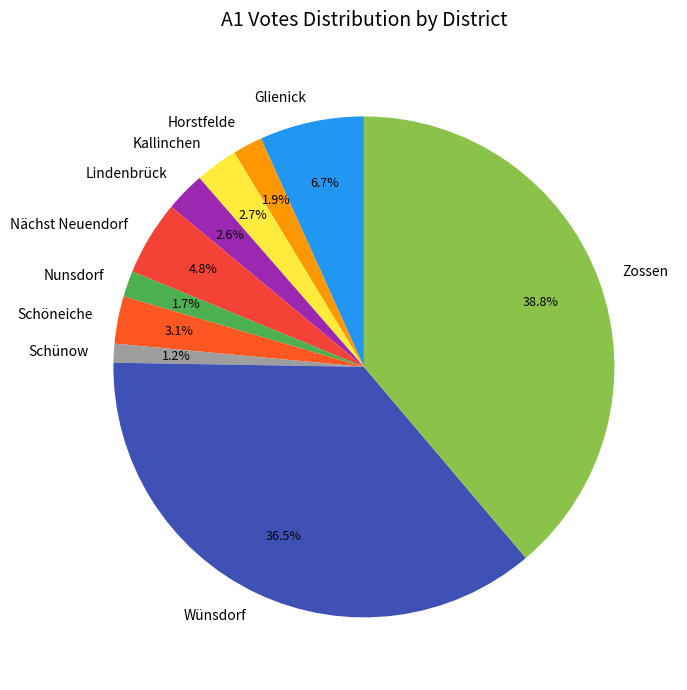

What percentage is NOT represented by Zossen?

61.2%